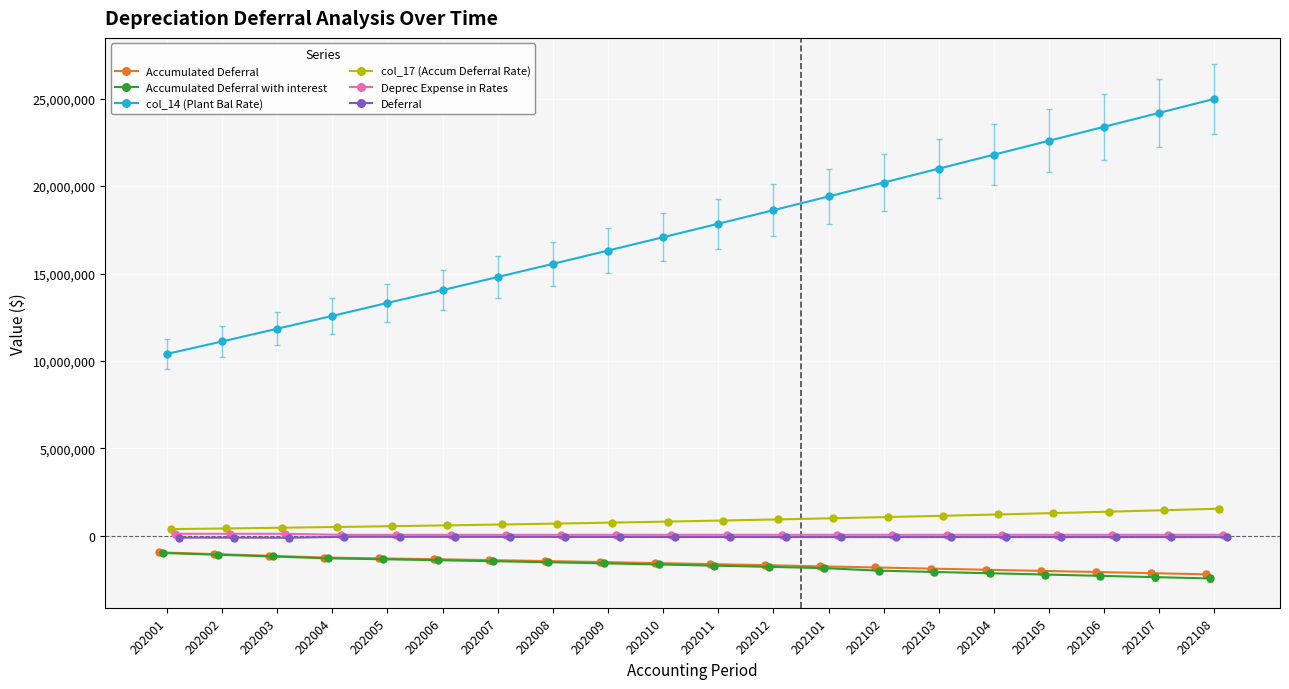

What is the maximum value for Deferral?

-47360.5